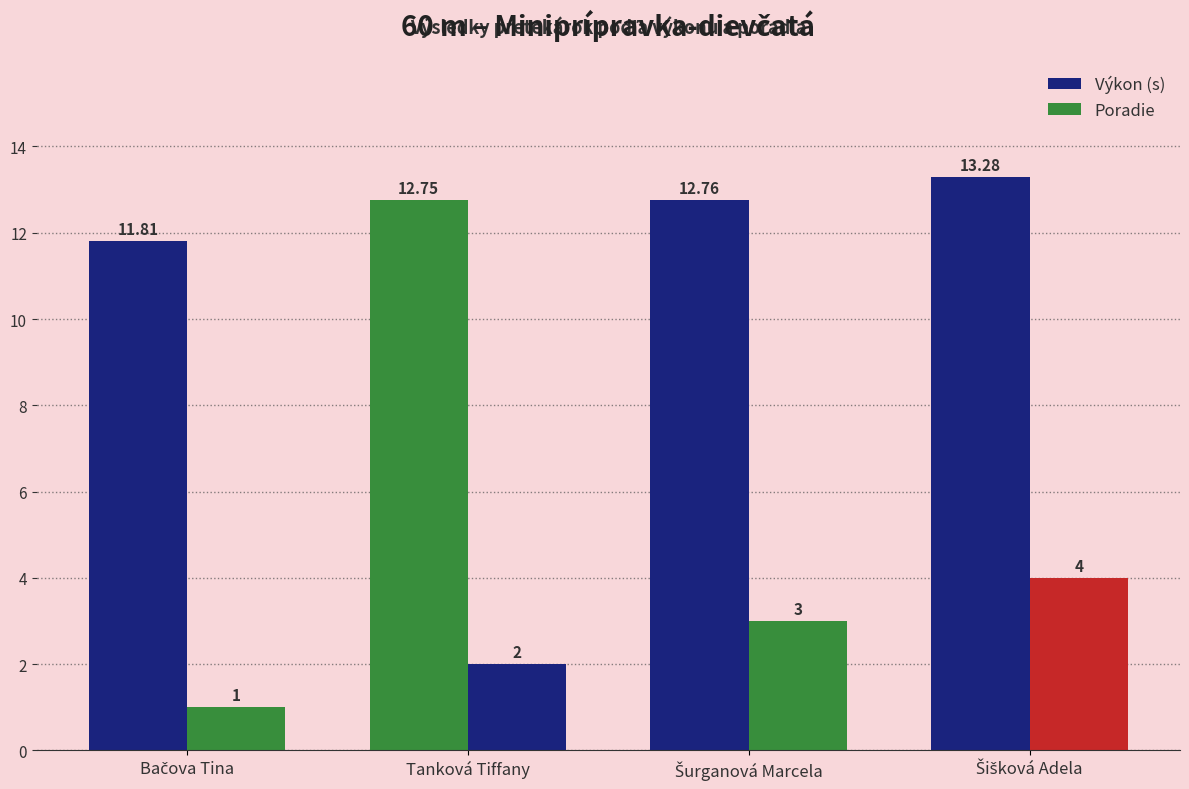

How many groups of bars are there?

4